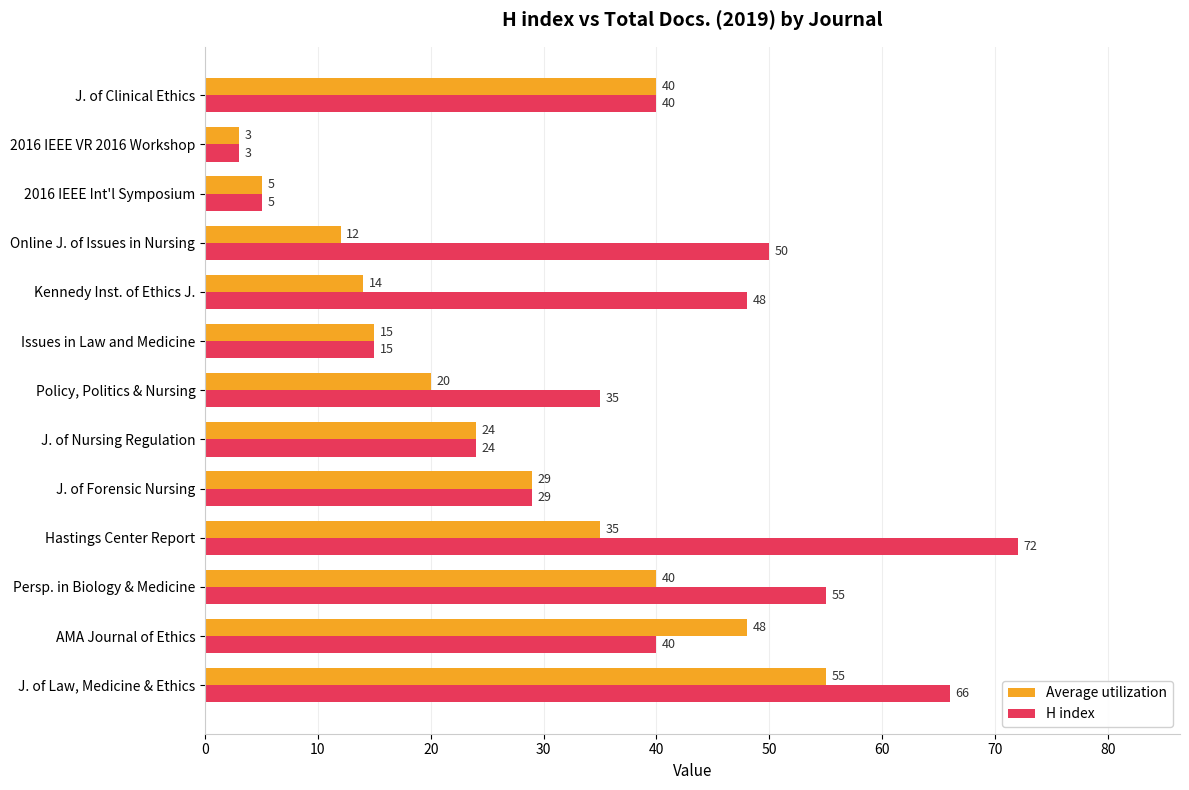

Rank the series by their maximum value, from highest to lowest.

H index, Average utilization